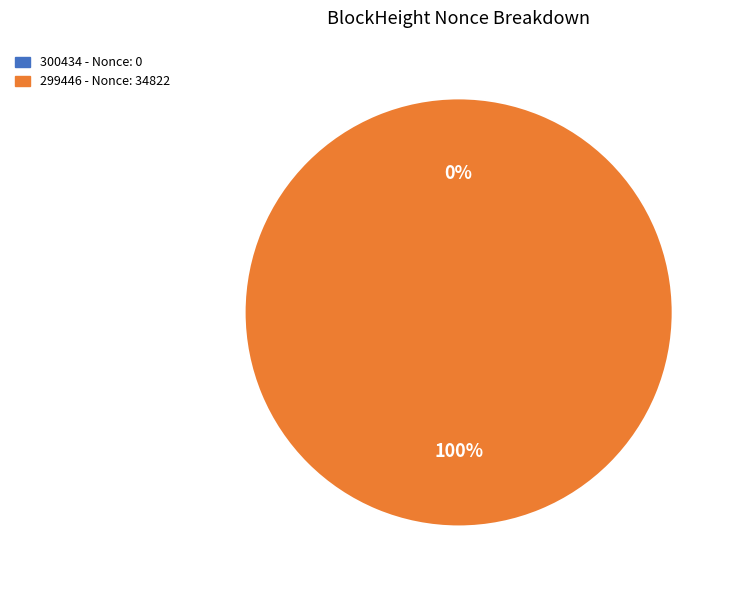

Is it true that 299446 - Nonce: 34822 is 94% of the pie?

False